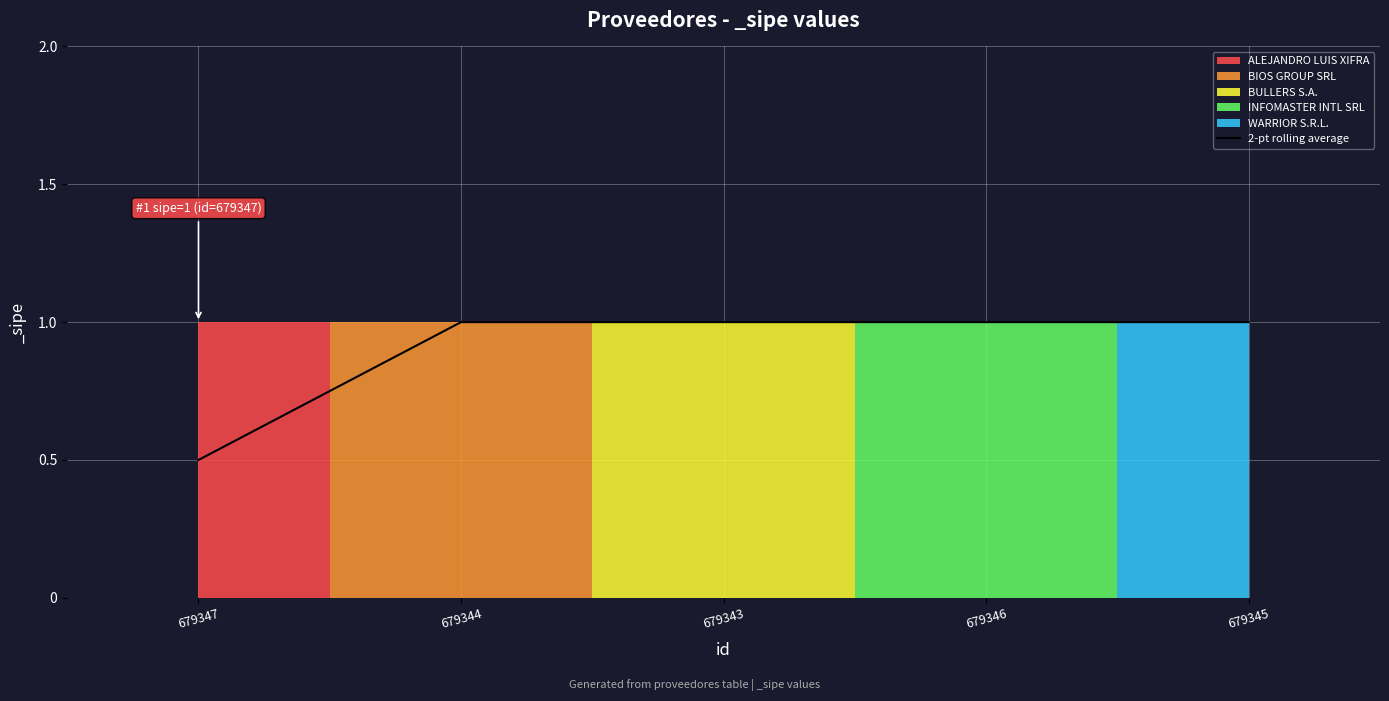

Where is 2-pt rolling average nearest to the value 0?

679347